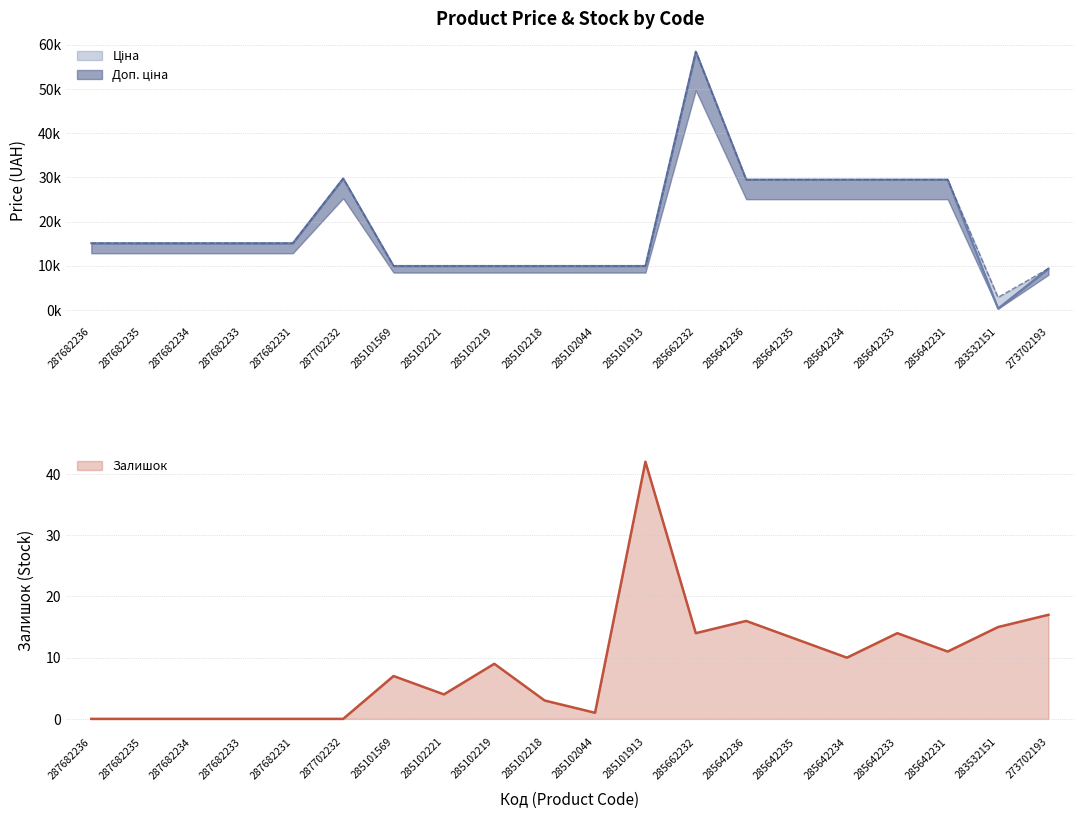

Where is the first local maximum for Ціна?

287702232